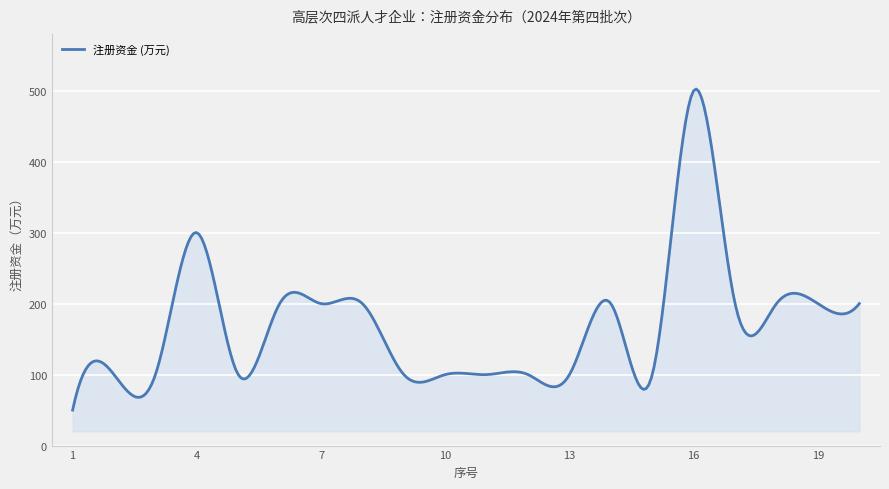

What is the smallest value displayed?

50.0